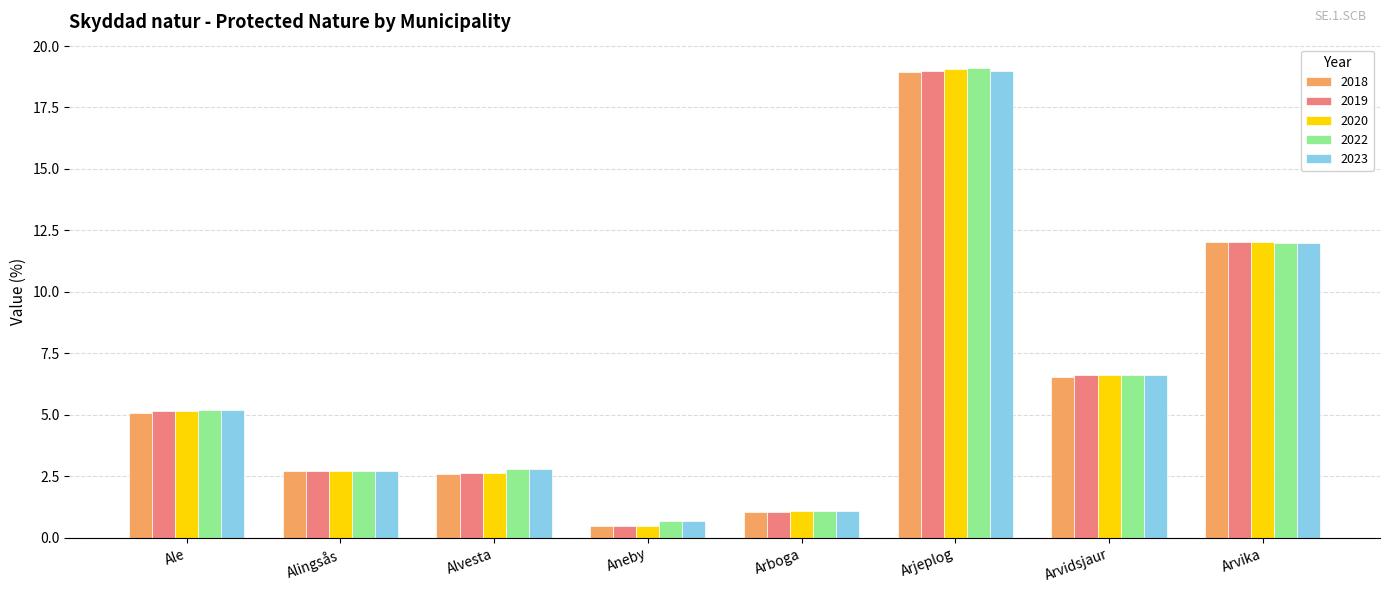

Which series has the largest range (max minus min)?

2020